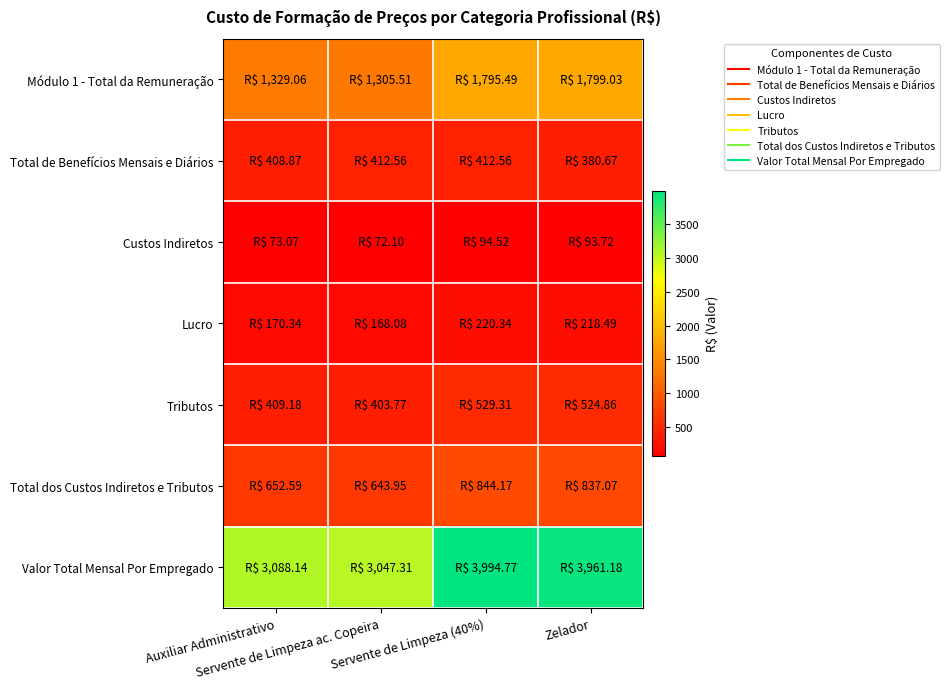

Which category has the highest value across all series?

Servente de Limpeza (40%)